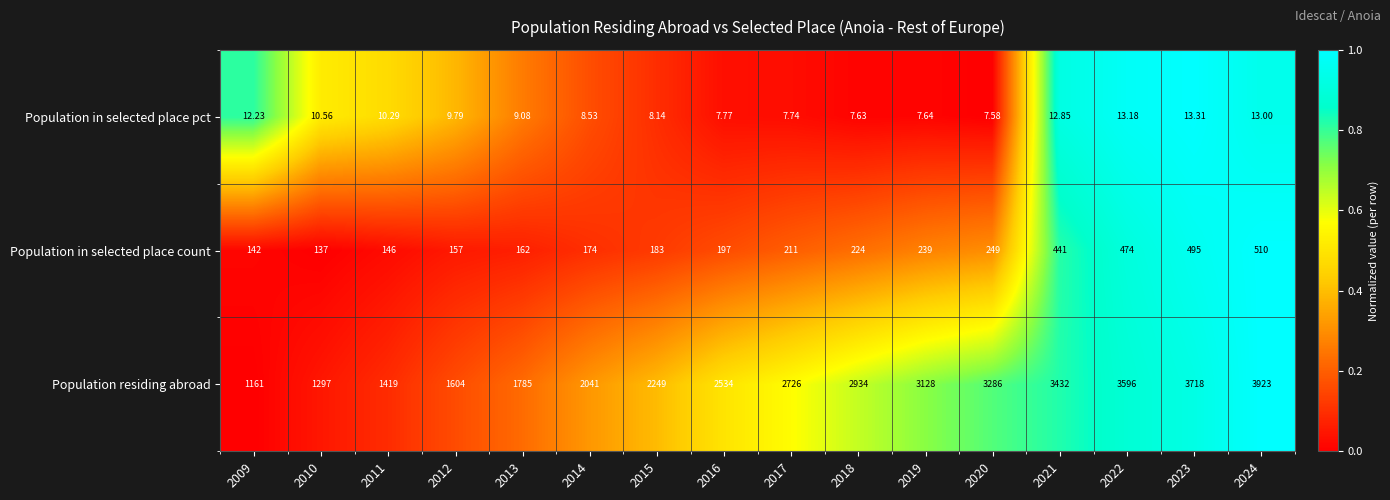

Which series has the widest spread of values?

Population residing abroad